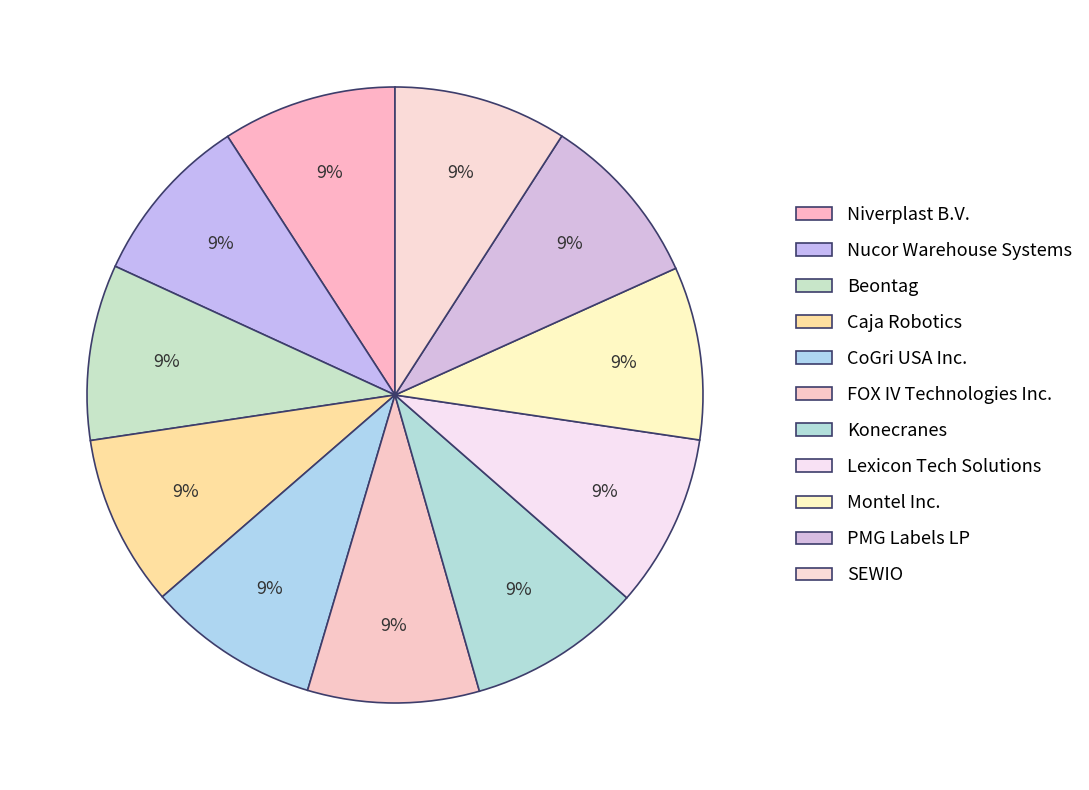

How many segments does this pie chart have?

11